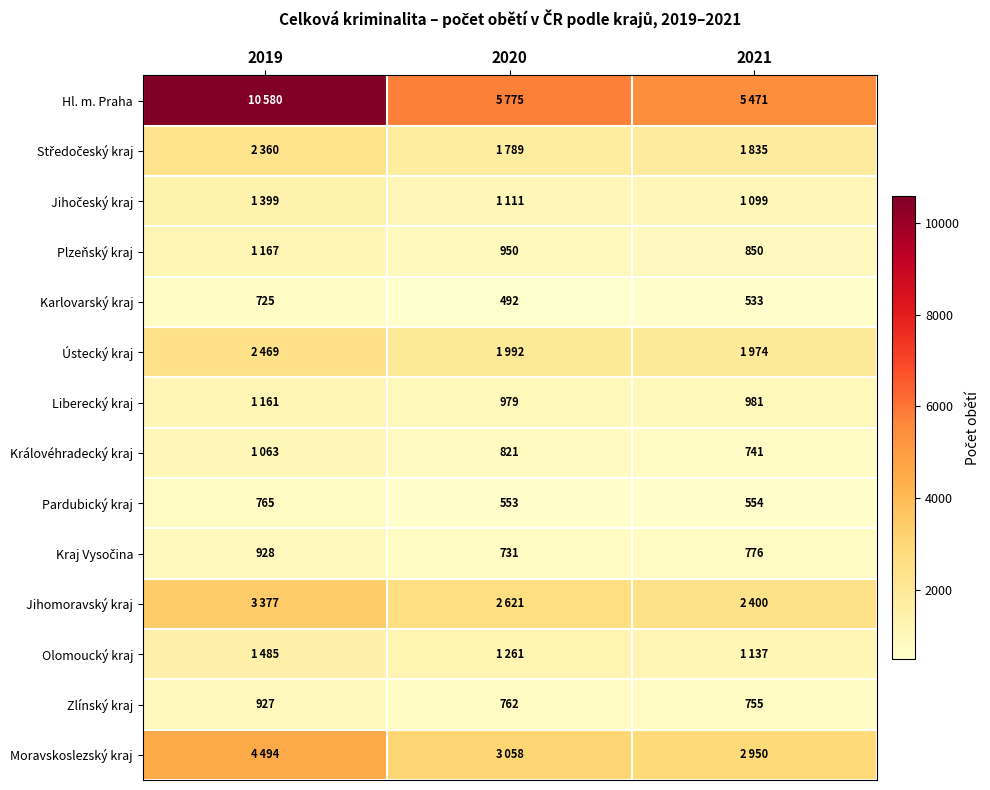

The value of Královéhradecký kraj at 2020 is 821. True or false?

True